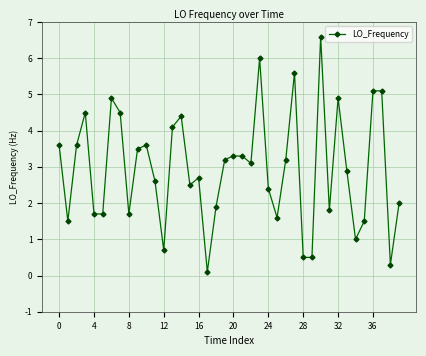

What is the maximum value shown in the chart?

6.6